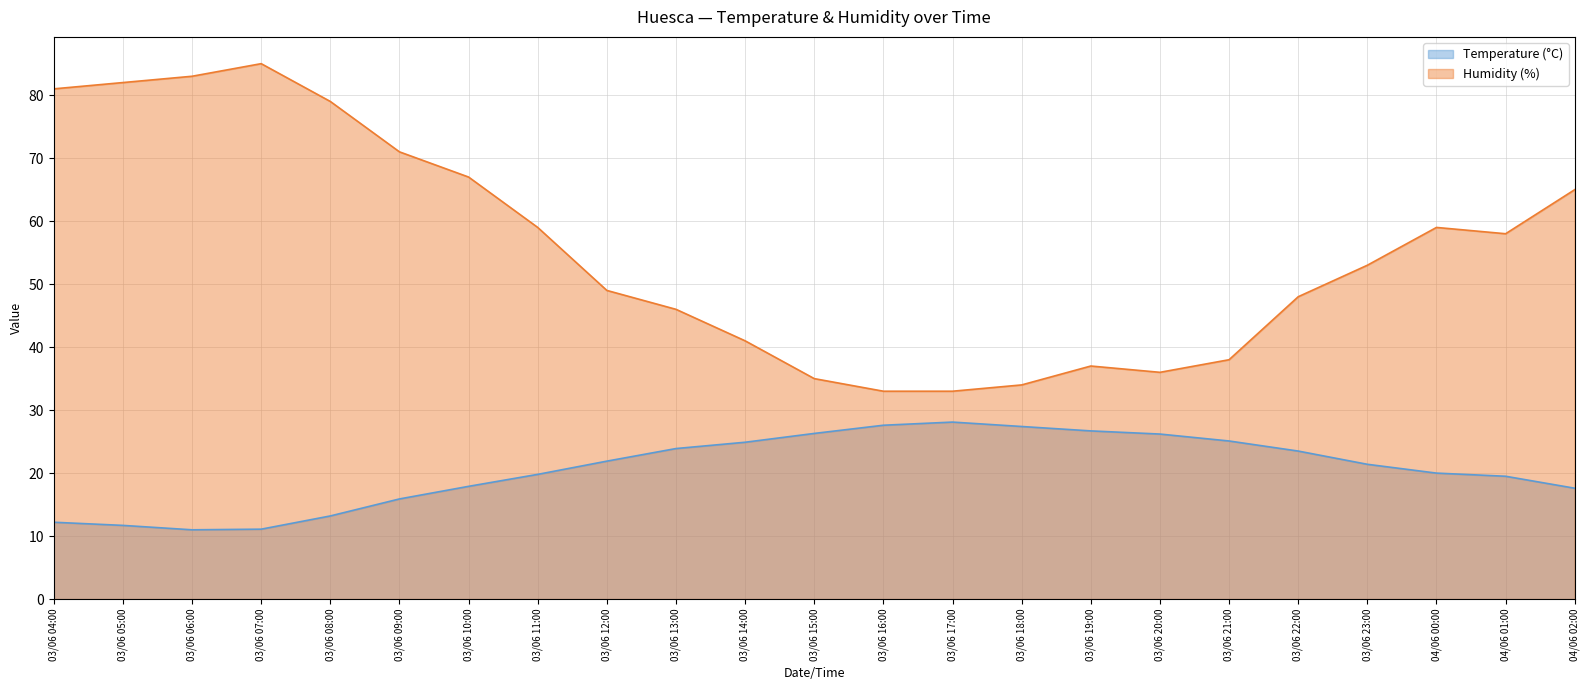

Between 03/06 09:00 and 03/06 21:00, which series saw the biggest shift?

Humidity (%)